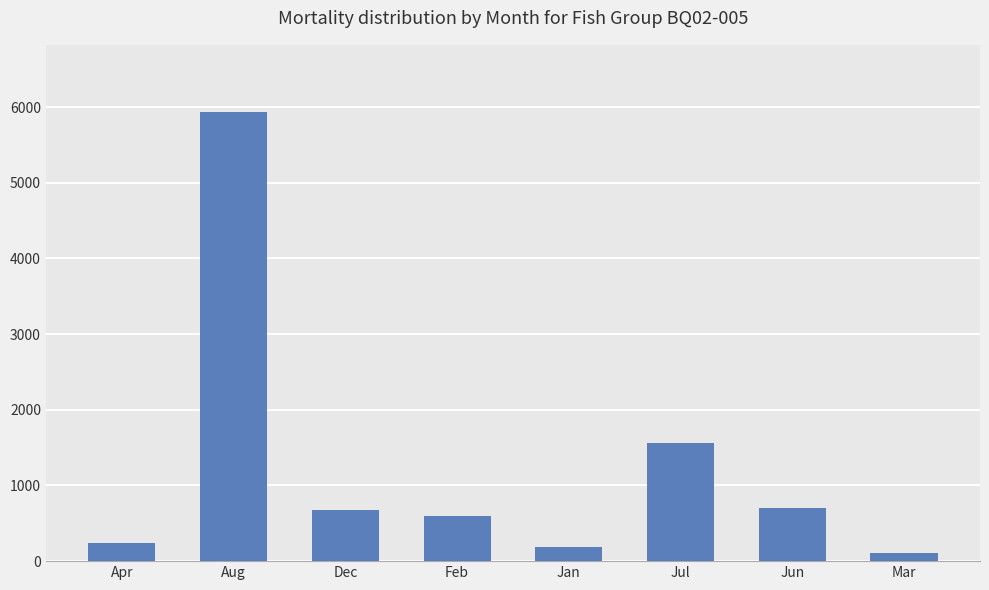

Reading left to right, transcribe all the data shown in this chart.

244	5932	673	590	187	1558	703	102